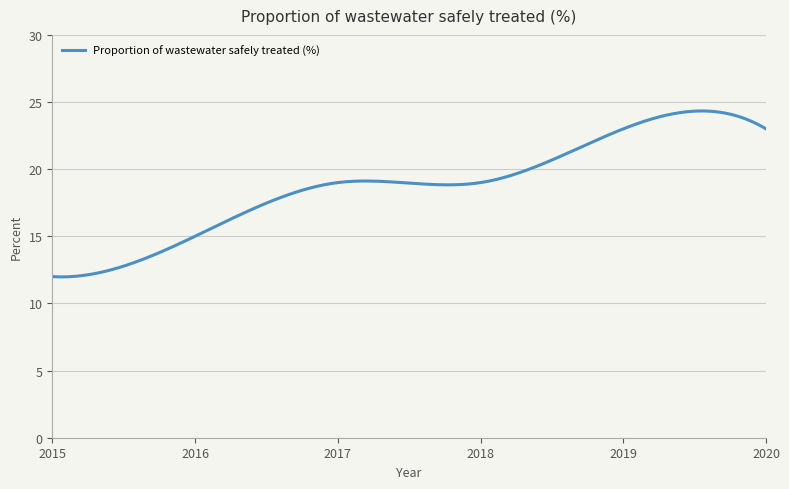

What is the minimum value shown in the chart?

12.0